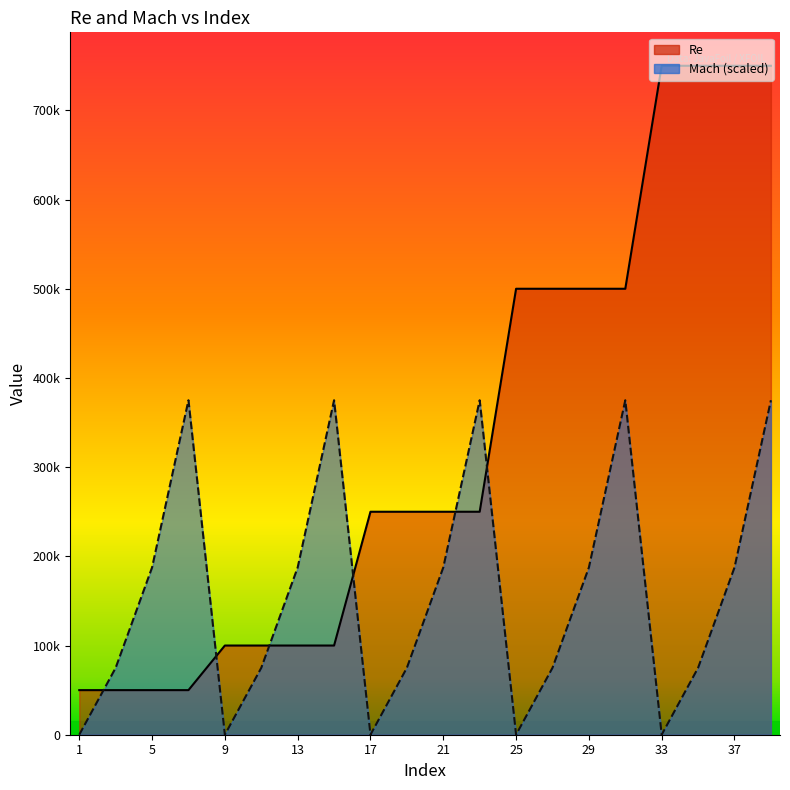

Rank the series by their average value, from highest to lowest.

Re, Mach